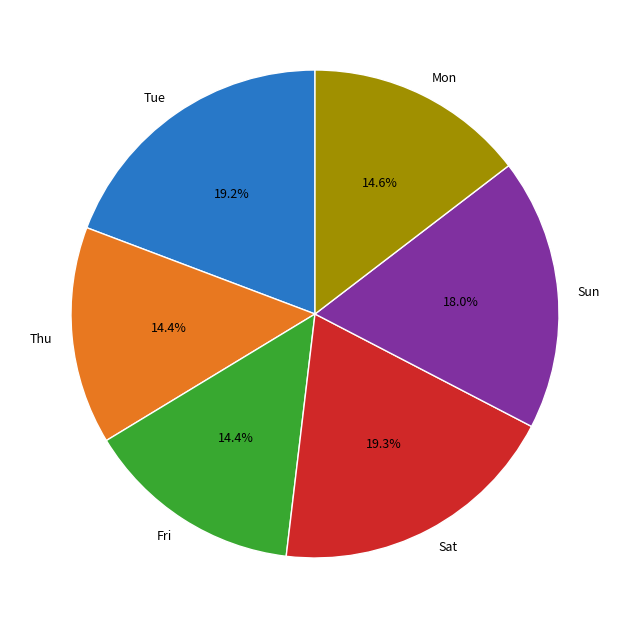

Is the sum of Tue and Fri greater than half?

No